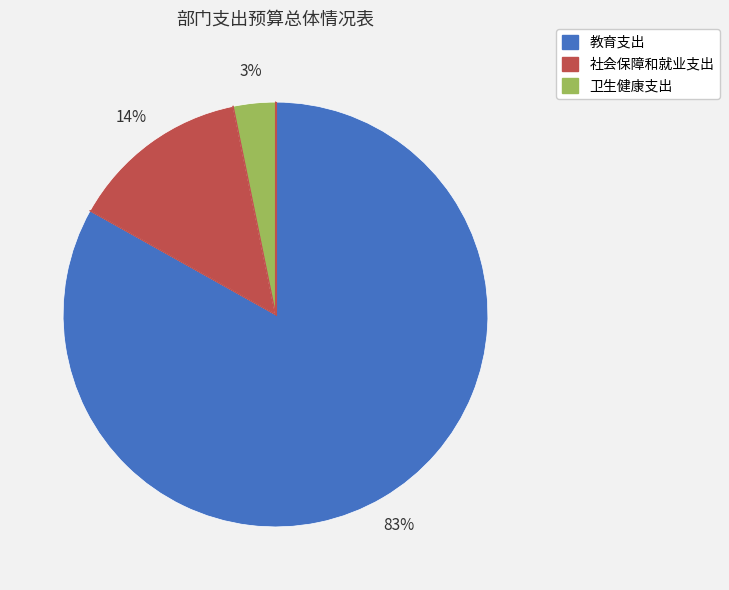

Is the sum of 卫生健康支出 and 社会保障和就业支出 greater than half?

No